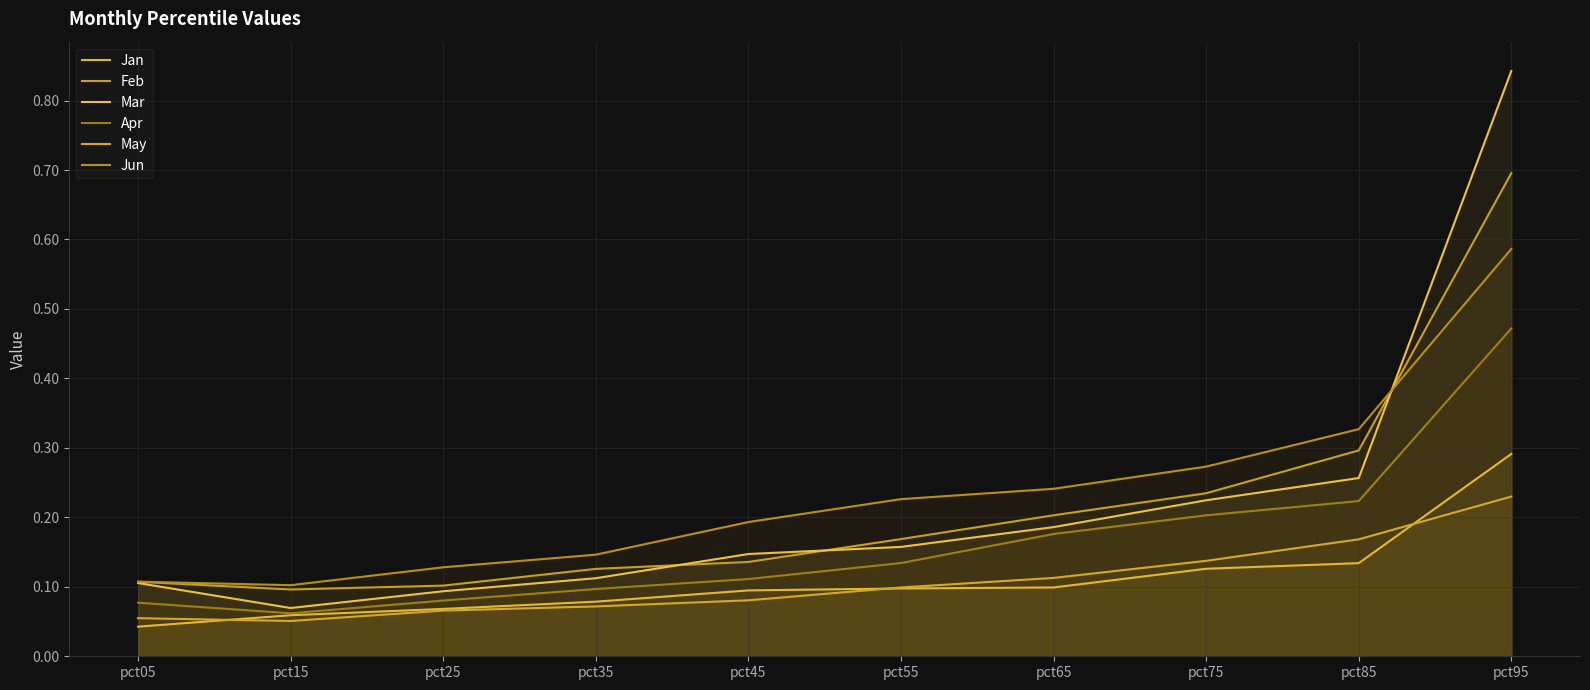

Between pct95 and pct05, which is larger?

pct95